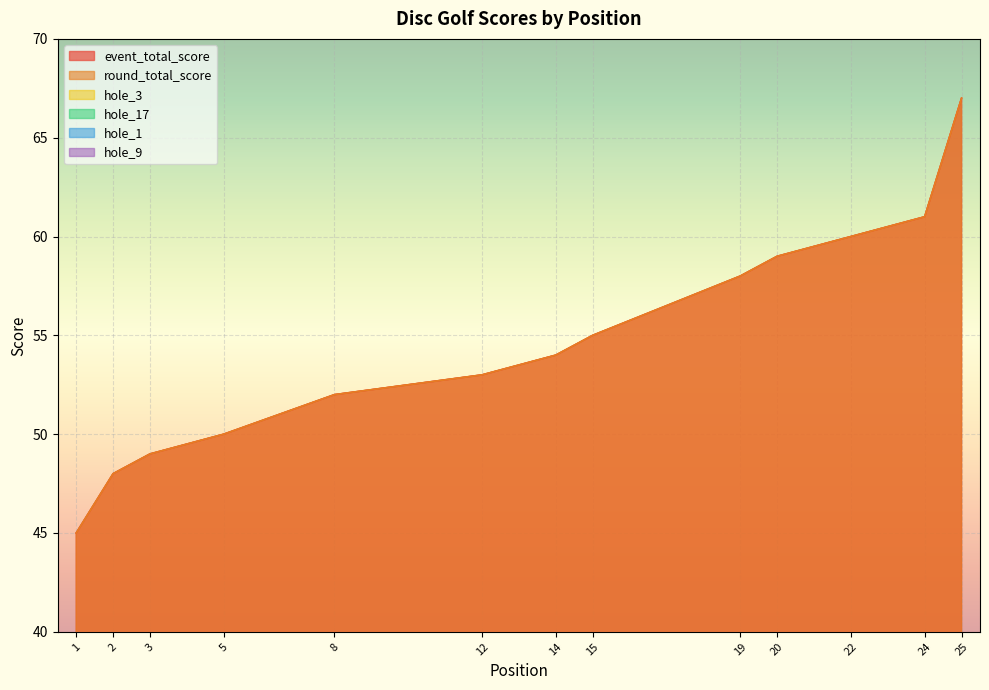

What is the spread (max minus min) of values at 2?

46